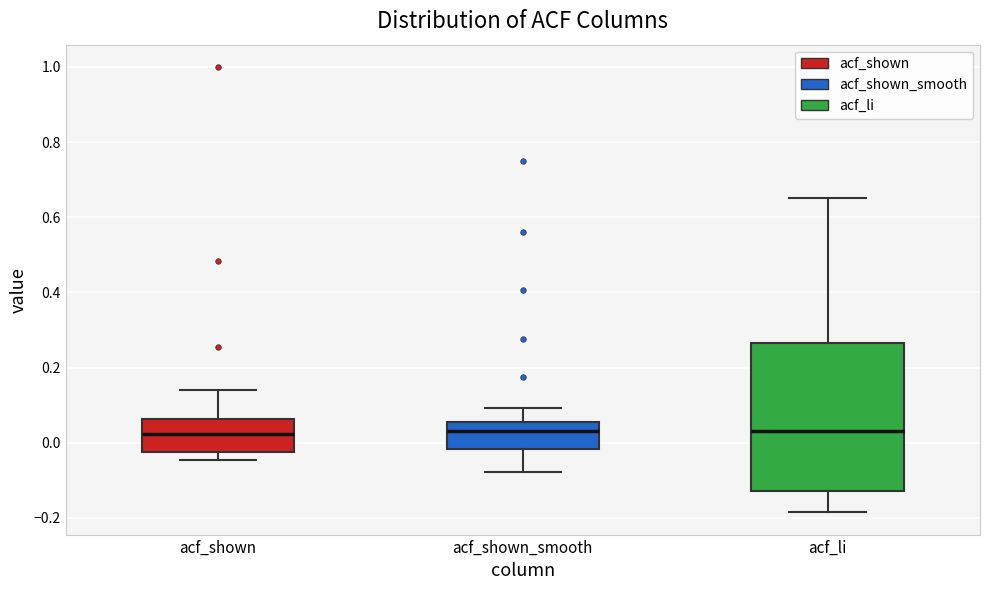

Reading left to right, read every box against the y-axis: the position of its median line, the range the box covers, and the ends of its whiskers. The values are not printed on the chart, so give them approximately, as read against the axis.

acf_shown: median 0.02, box -0.02 to 0.06, whiskers -0.04 to 0.14
acf_shown_smooth: median 0.04, box -0.02 to 0.06, whiskers -0.08 to 0.10
acf_li: median 0.04, box -0.12 to 0.26, whiskers -0.18 to 0.66